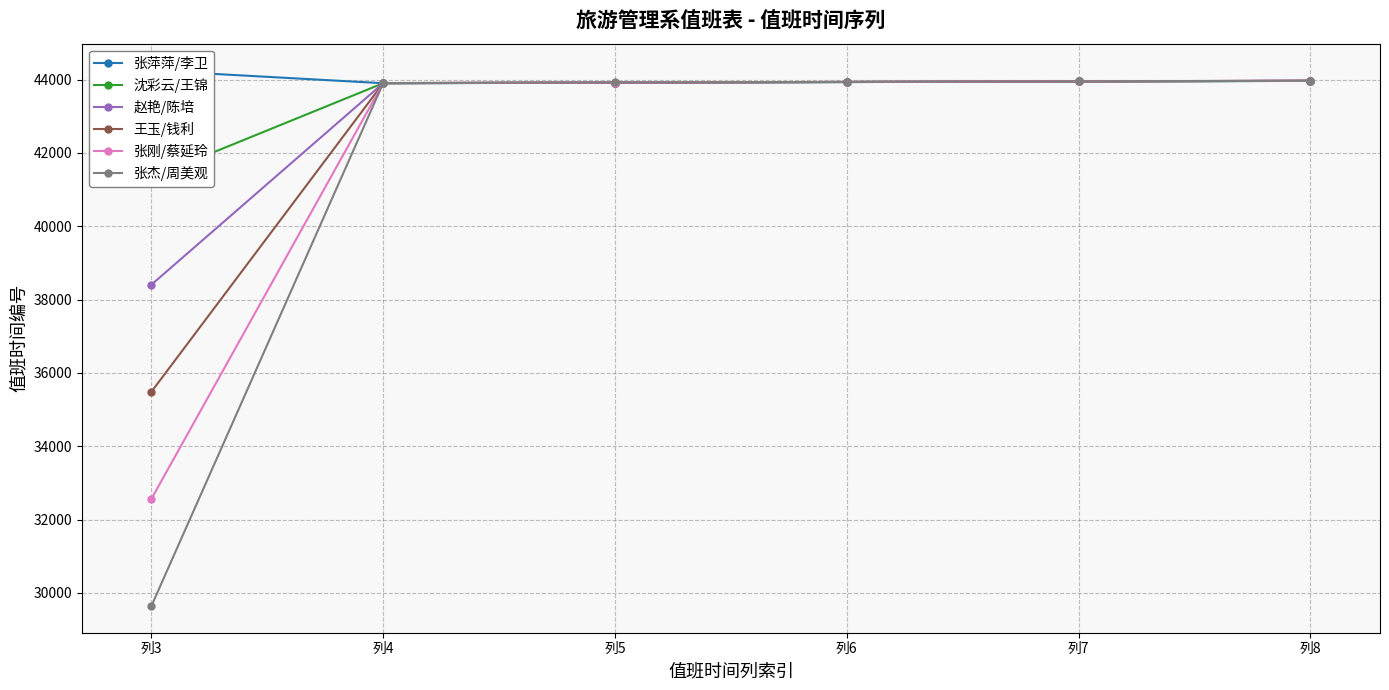

Reading left to right, what are all the values shown in this chart?

张萍萍/李卫: 44248	43899	43915	43931	43947	43963
沈彩云/王锦: 41327	43900	43916	43932	43948	43964
赵艳/陈培: 38406	43901	43917	43933	43949	43965
王玉/钱利: 35485	43902	43918	43934	43950	43966
张刚/蔡延玲: 32564	43903	43919	43935	43951	43967
张杰/周美观: 29643	43904	43920	43936	43952	43968